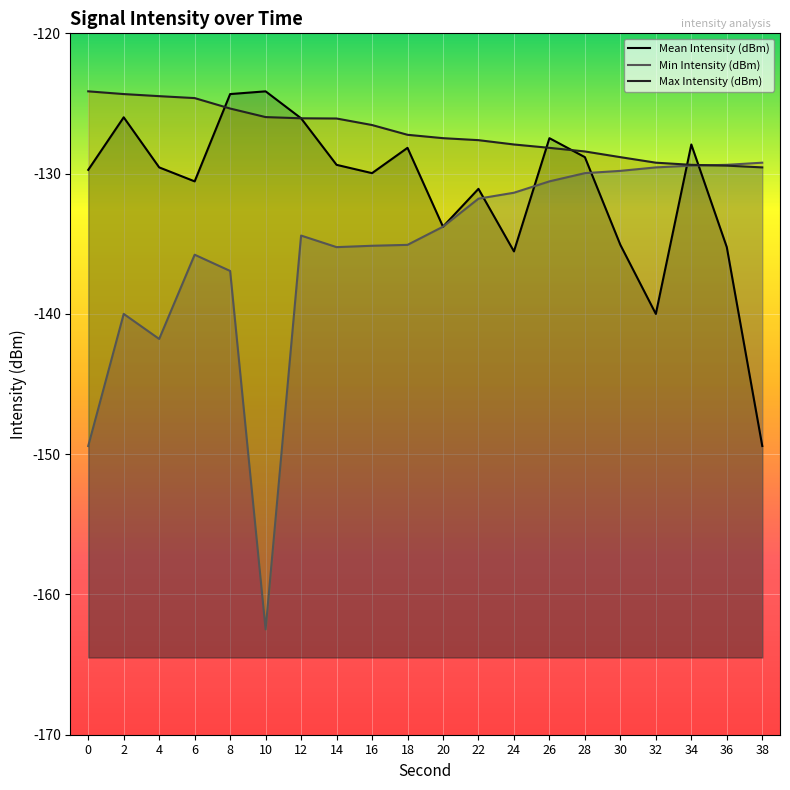

What are all the series names shown in the legend?

Mean Intensity (dBm), Min Intensity (dBm), Max Intensity (dBm)